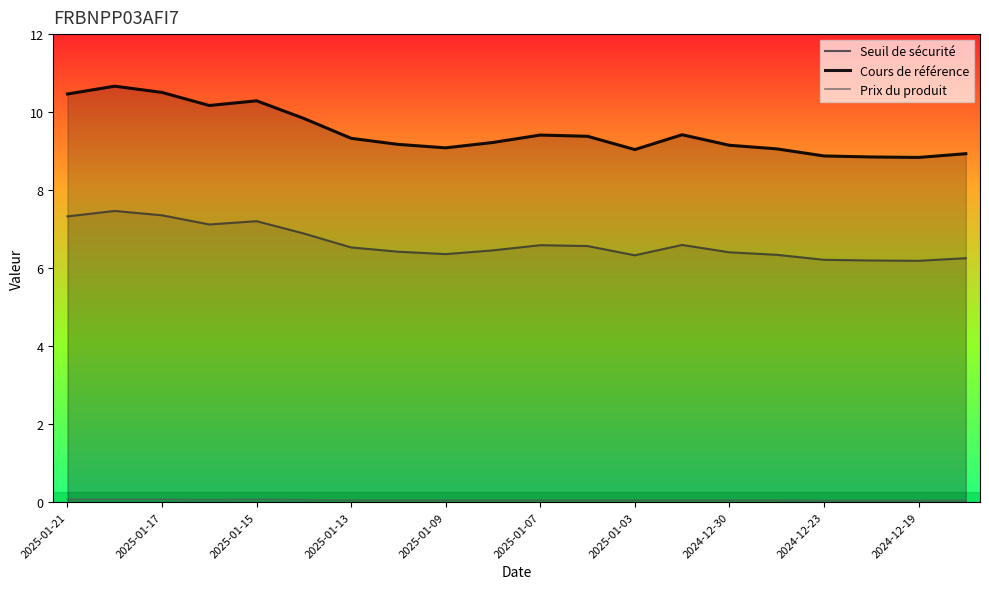

Which series has the largest total across all categories?

Cours de référence